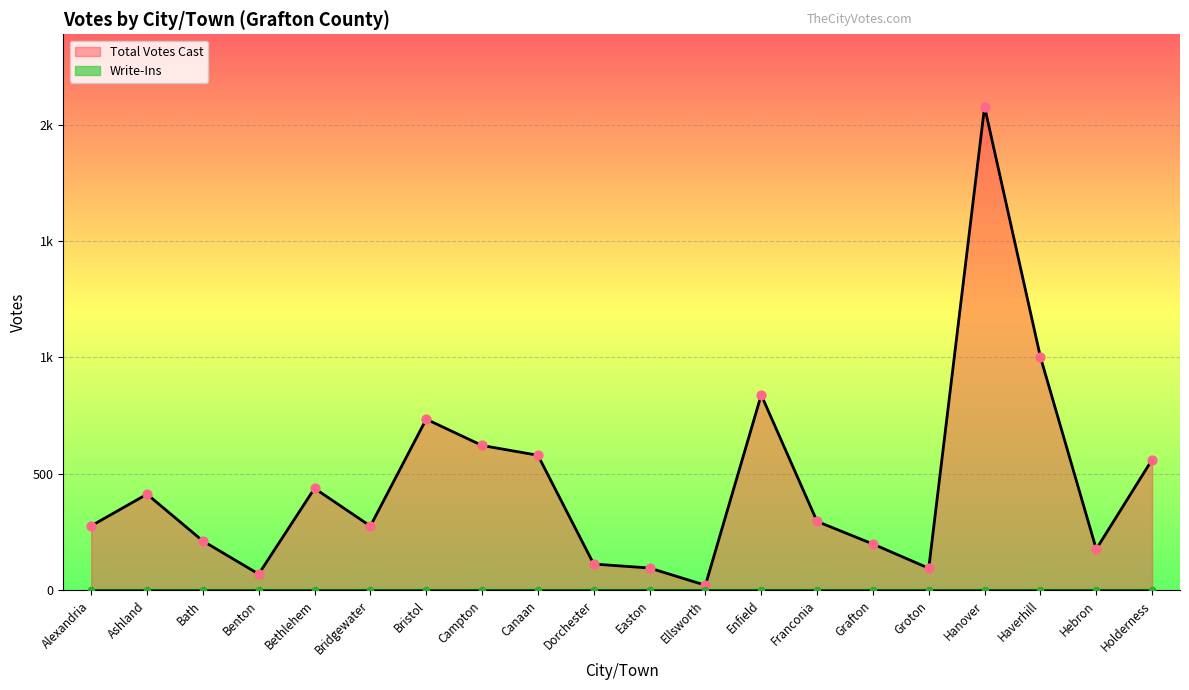

Between Hanover and Bristol, which is larger?

Hanover